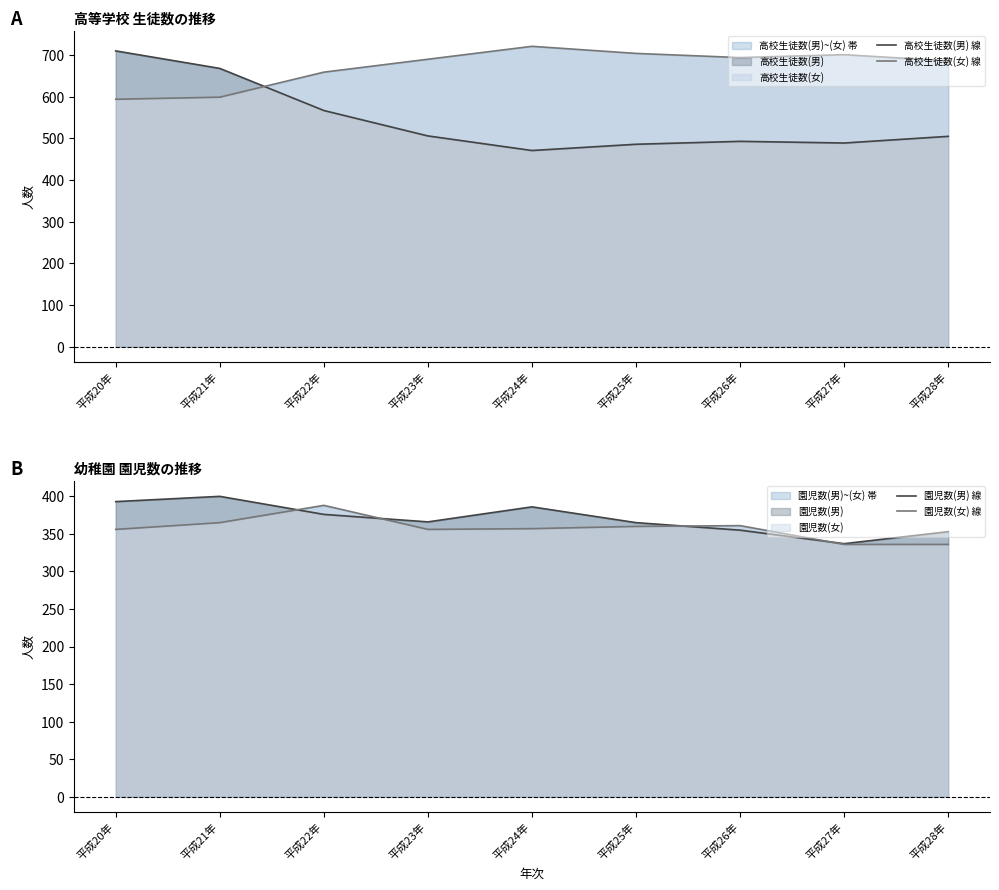

At which label does 園児数(女) 線 first exceed 357?

平成21年